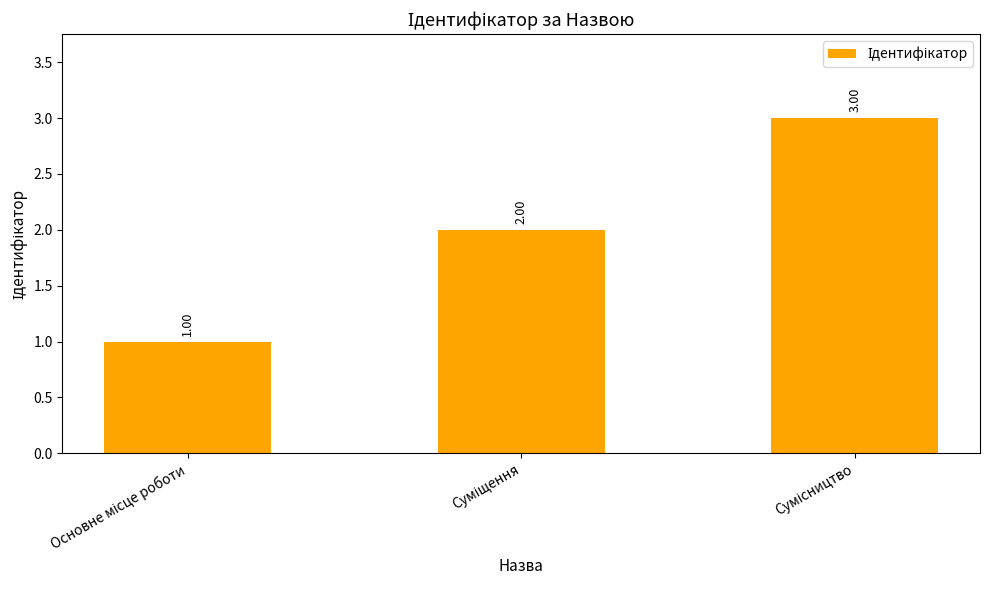

What is the sum of all values?

6